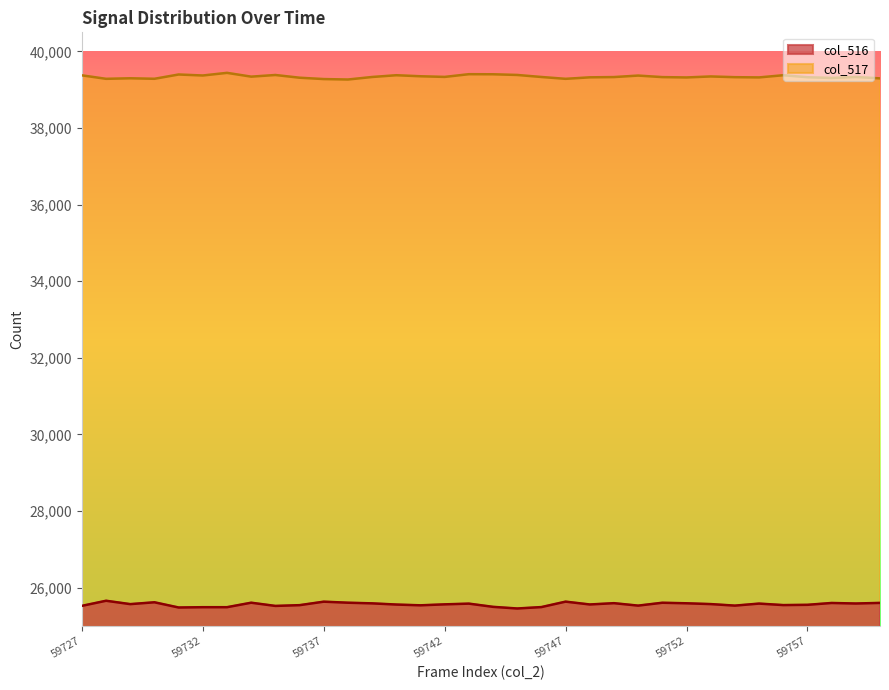

What are all the series names shown in the legend?

col_516, col_517